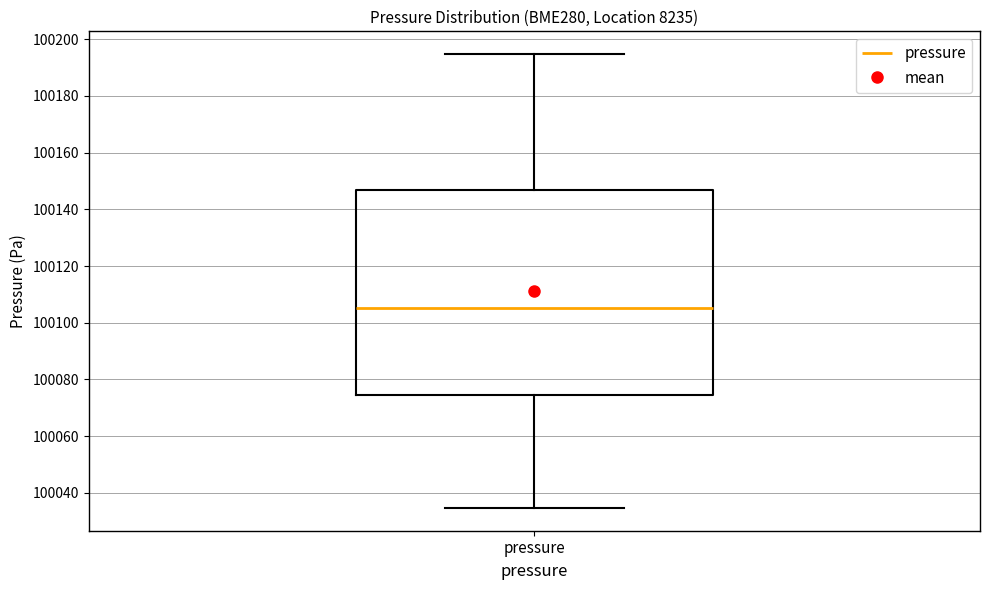

Where does the median line of the box for pressure sit on the y-axis? The values are not printed on the chart, so give them approximately, as read against the axis.

100106